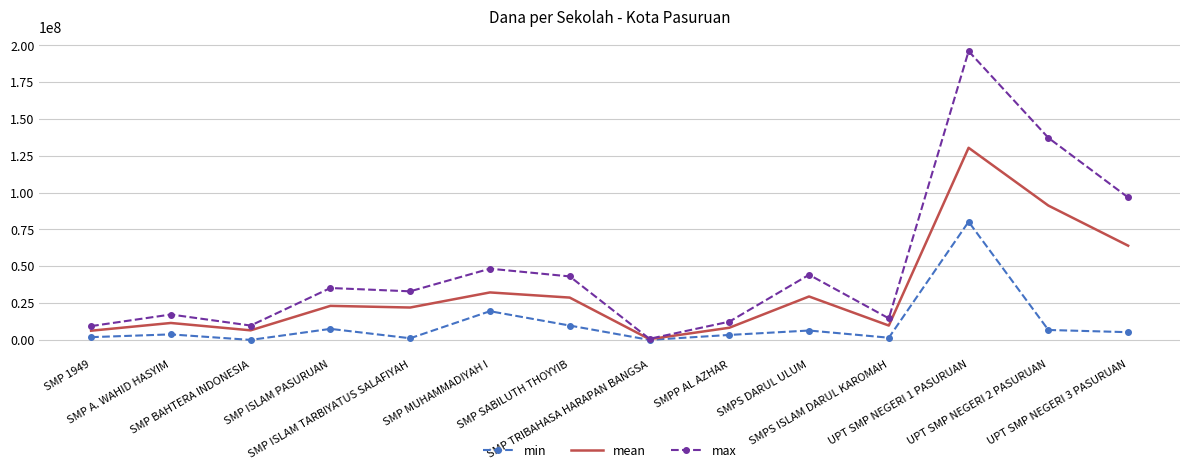

What is the maximum value for max?

196125000